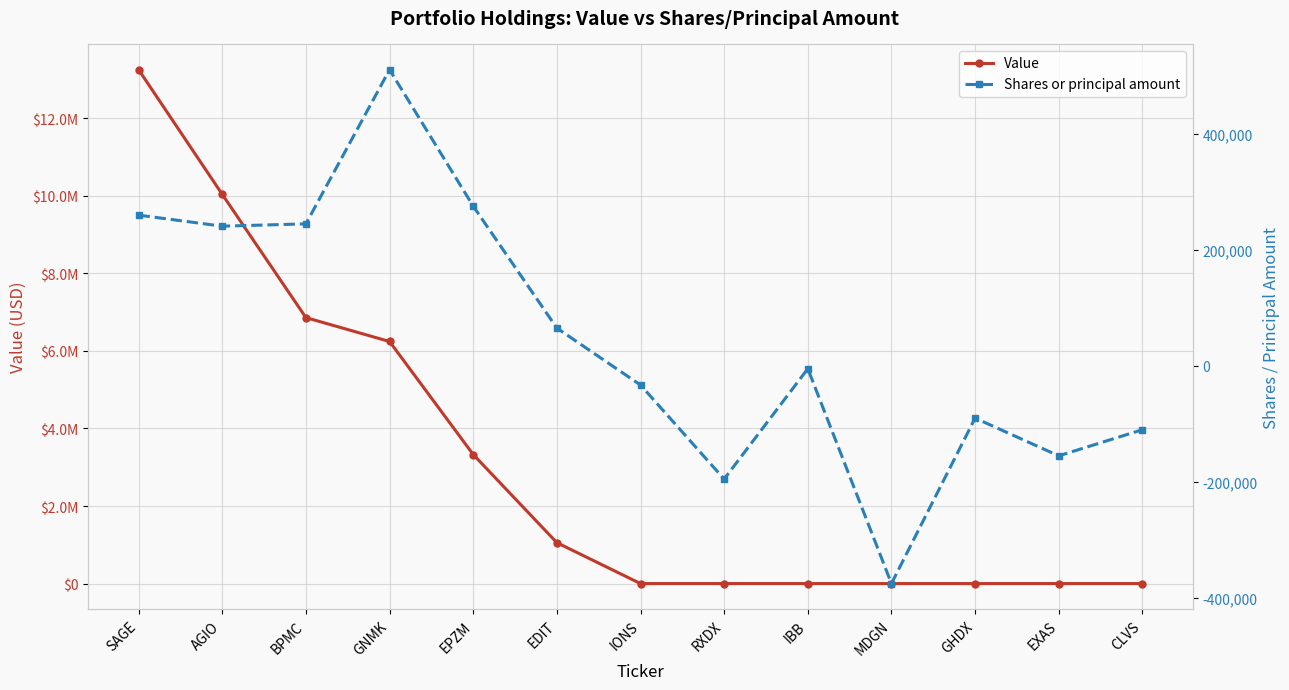

At which category is the sum across all series the highest?

SAGE